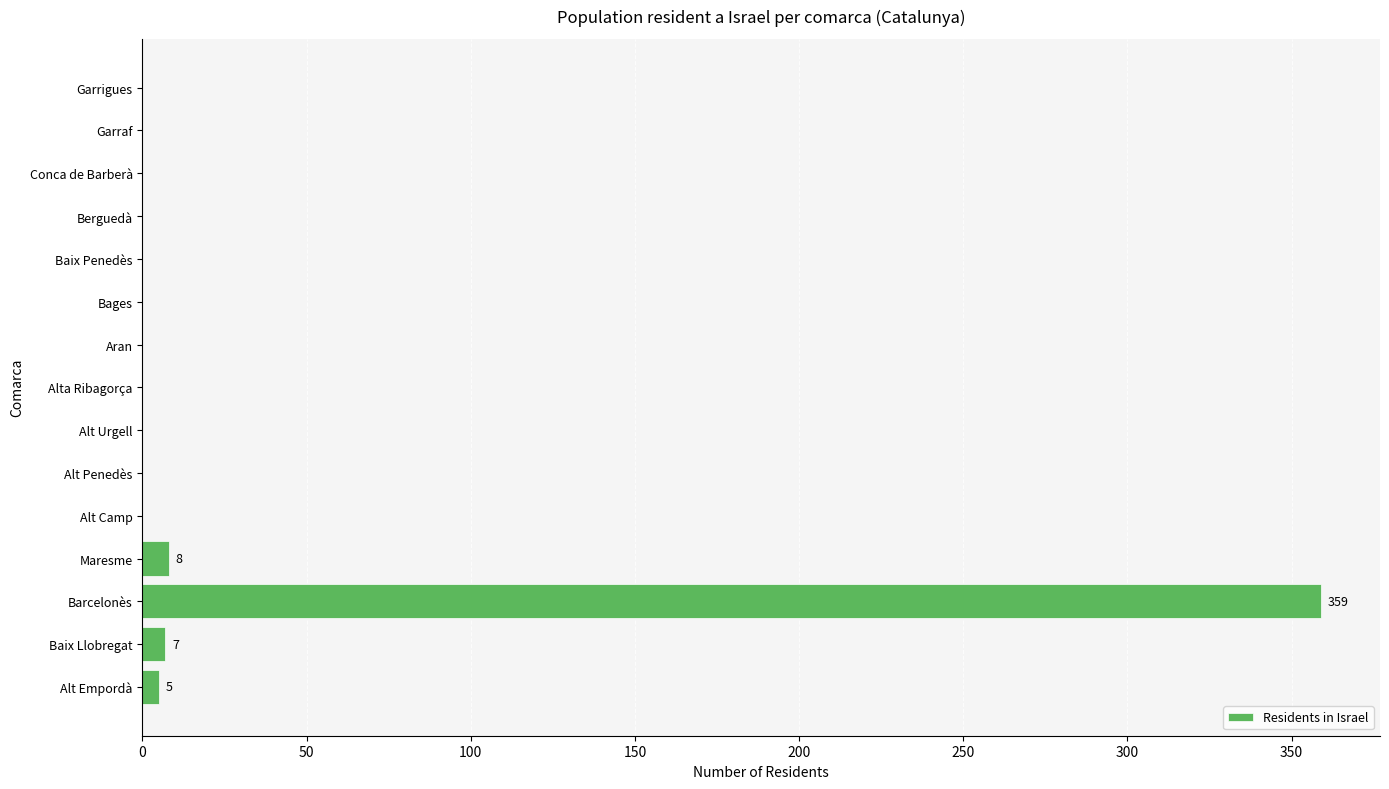

Is it true that the value at Garrigues is 0?

True